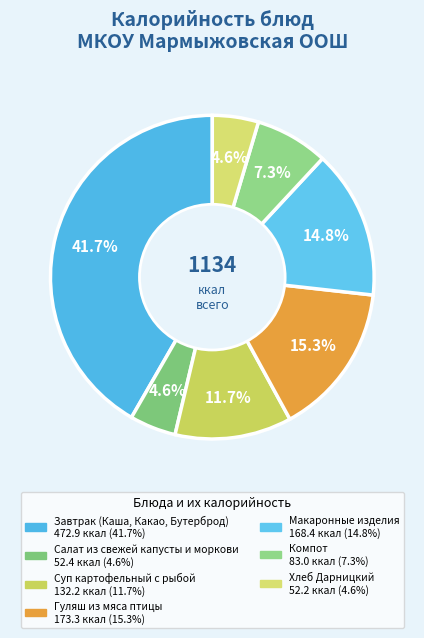

What percentage is NOT represented by Суп картофельный с рыбой?

88.3%